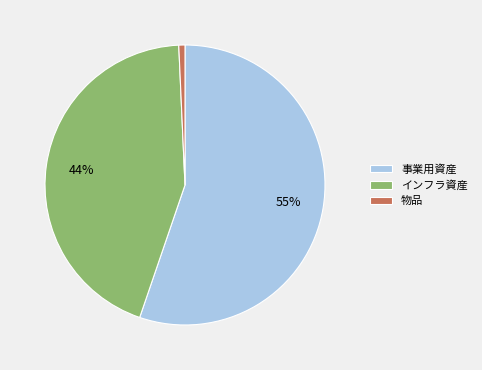

Between 物品 and 事業用資産, which is larger?

事業用資産